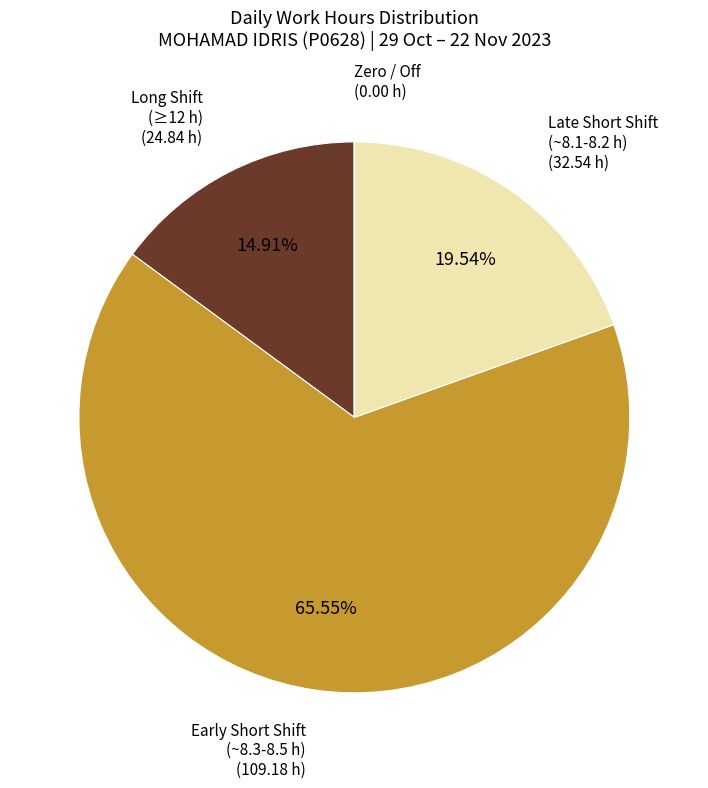

Does any single category account for the majority?

Yes